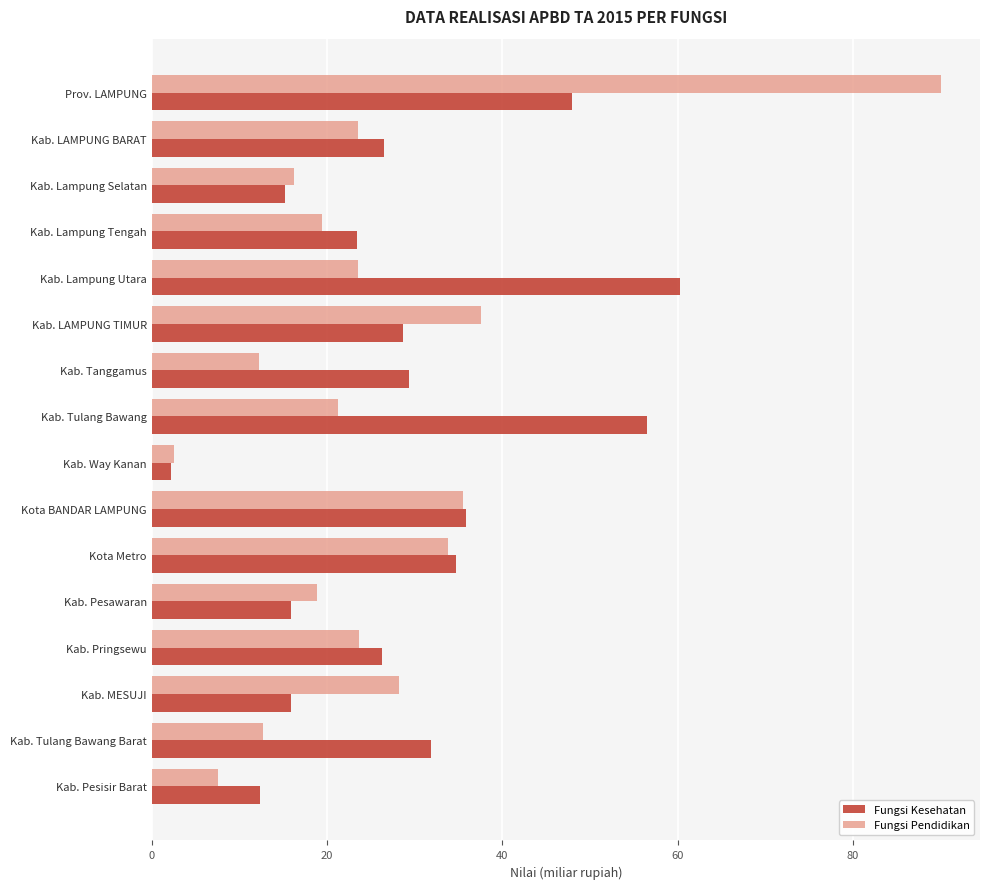

Is it true that Fungsi Kesehatan equals 23.5 at Kab. Lampung Tengah?

True